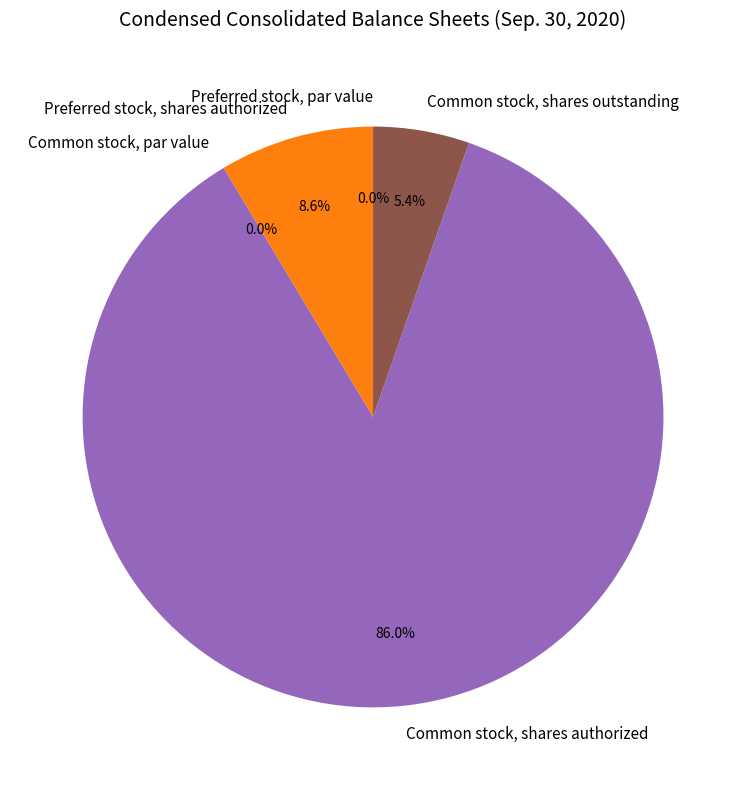

The Common stock, par value slice represents 0% of the pie. True or false?

True